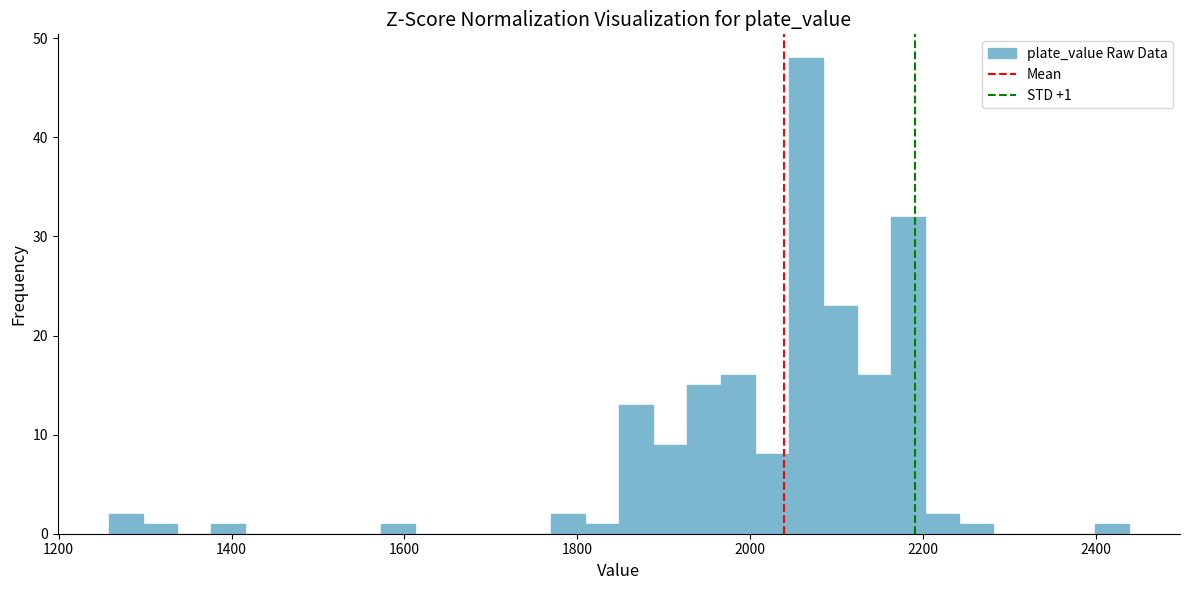

Around what value on the x-axis is the tallest bar? Give the approximate position of its centre, as read against the axis.

2060